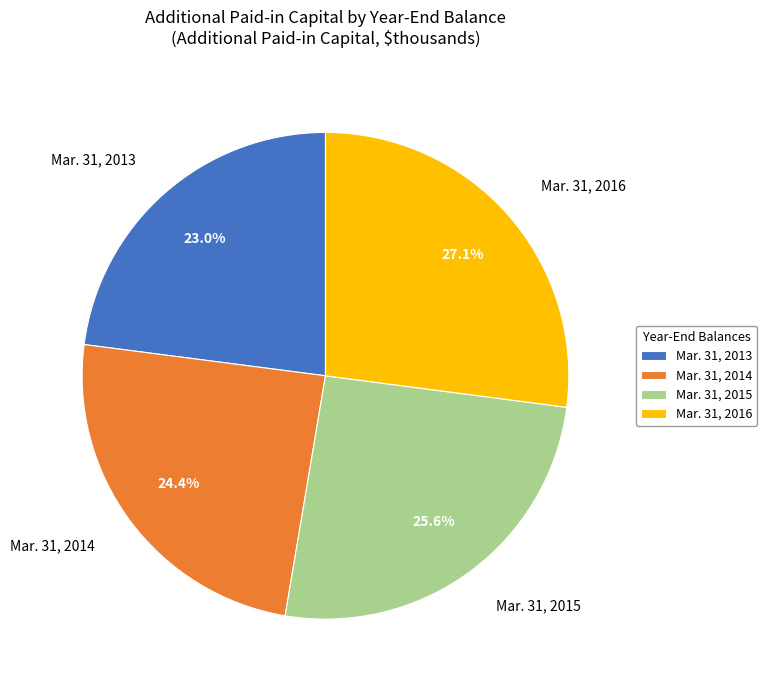

To the nearest percent, what percentage of the pie is Mar. 31, 2013?

23%